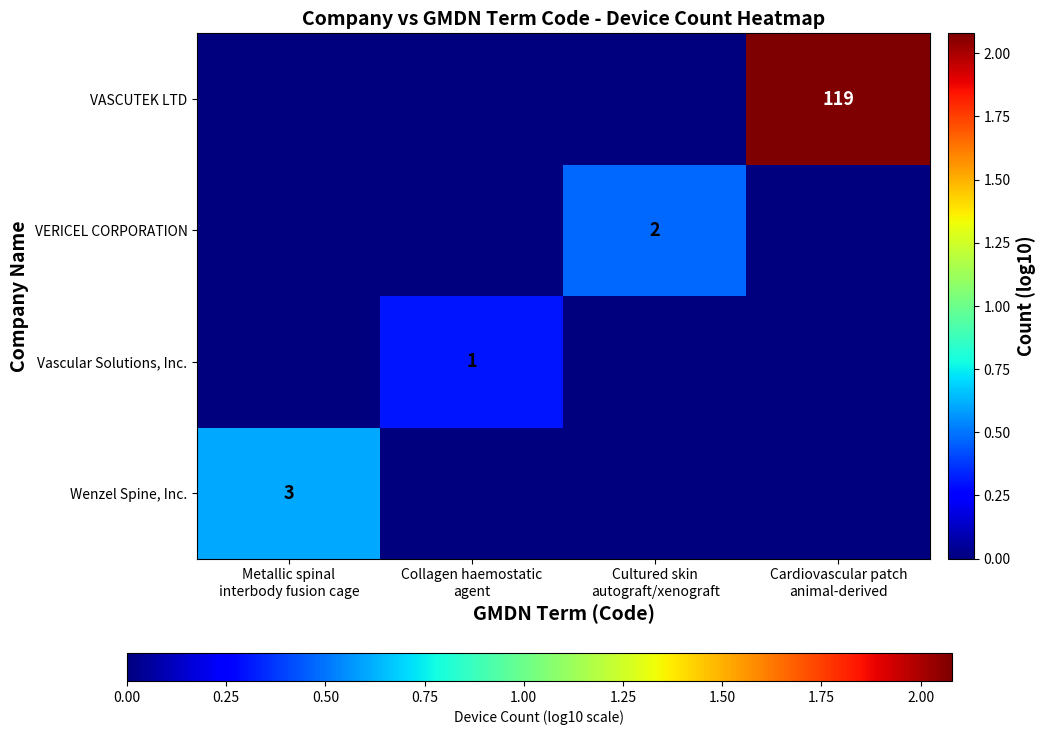

The value of Wenzel Spine, Inc. at Collagen haemostatic agent is 0.2. True or false?

False